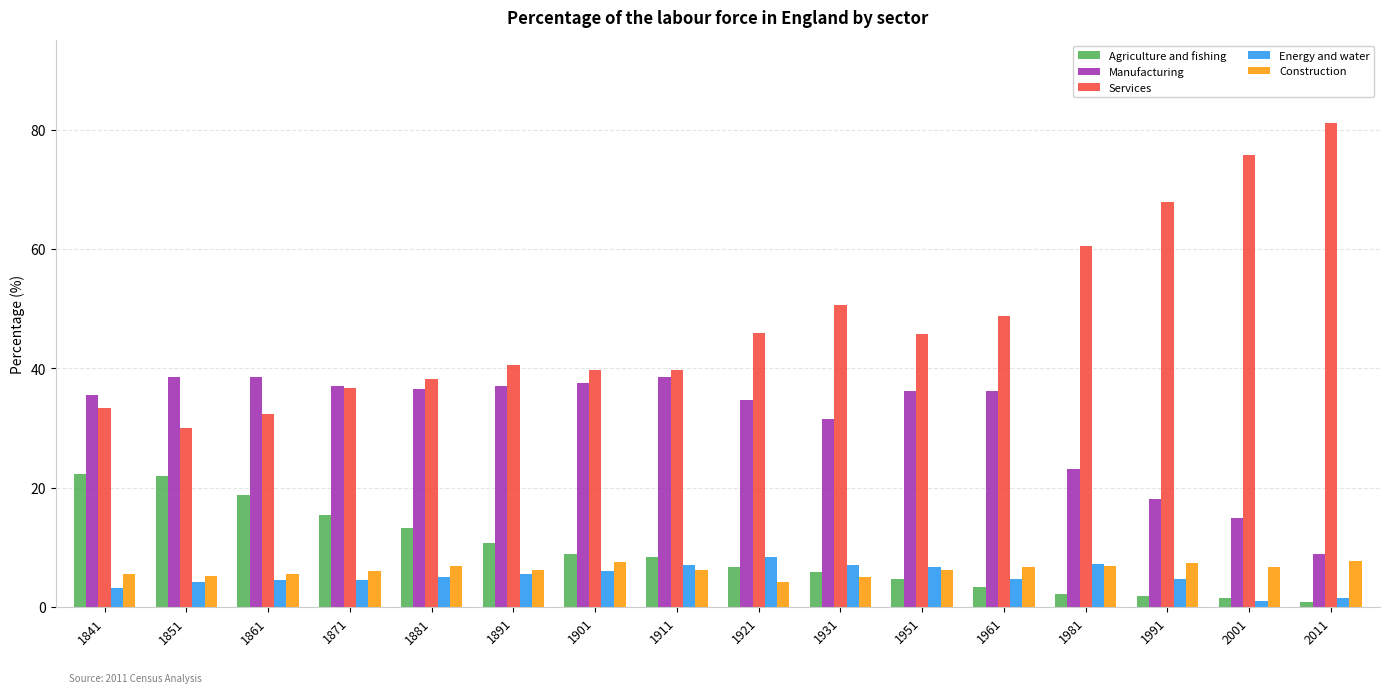

What is the difference between the maximum and minimum values in the Energy and water series?

7.4